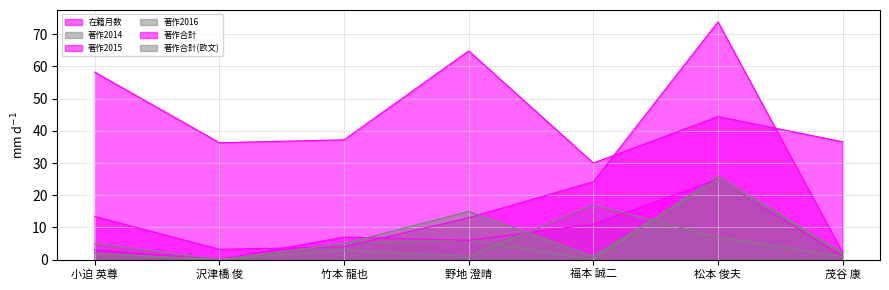

Does the chart display data point markers on the line(s)?

No